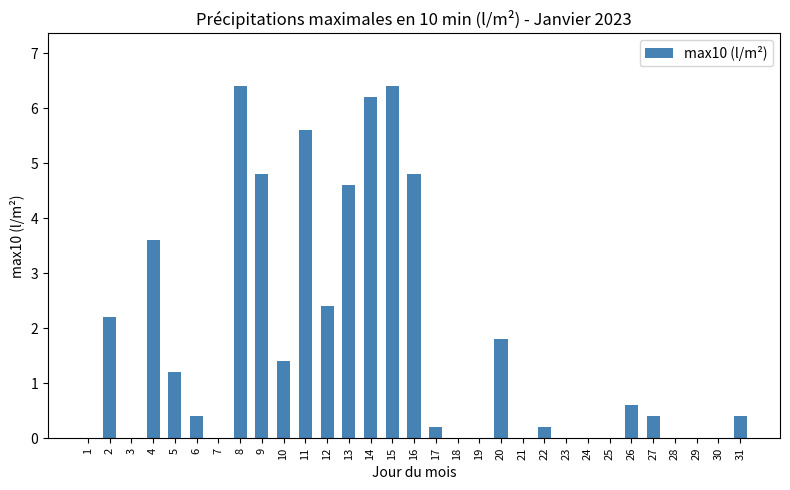

What is the change in value from 2 to 7?

-2.2